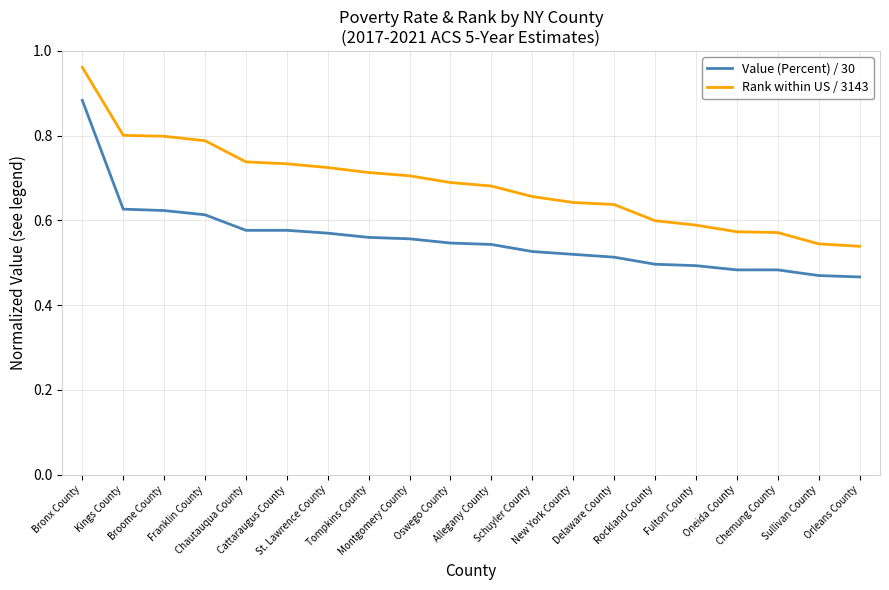

True or false: Rank within US / 3143 and Value (Percent) / 30 intersect in this chart.

False